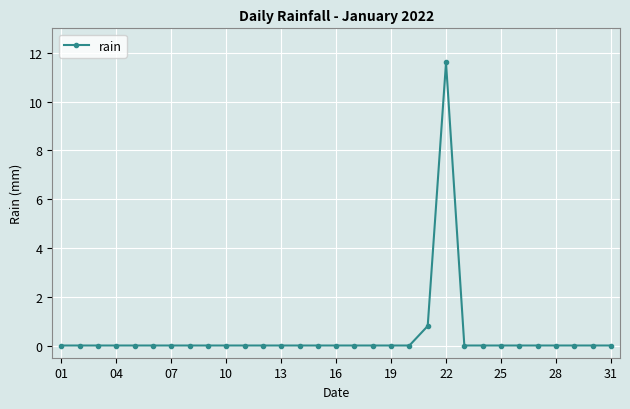

What is the maximum value shown in the chart?

11.6